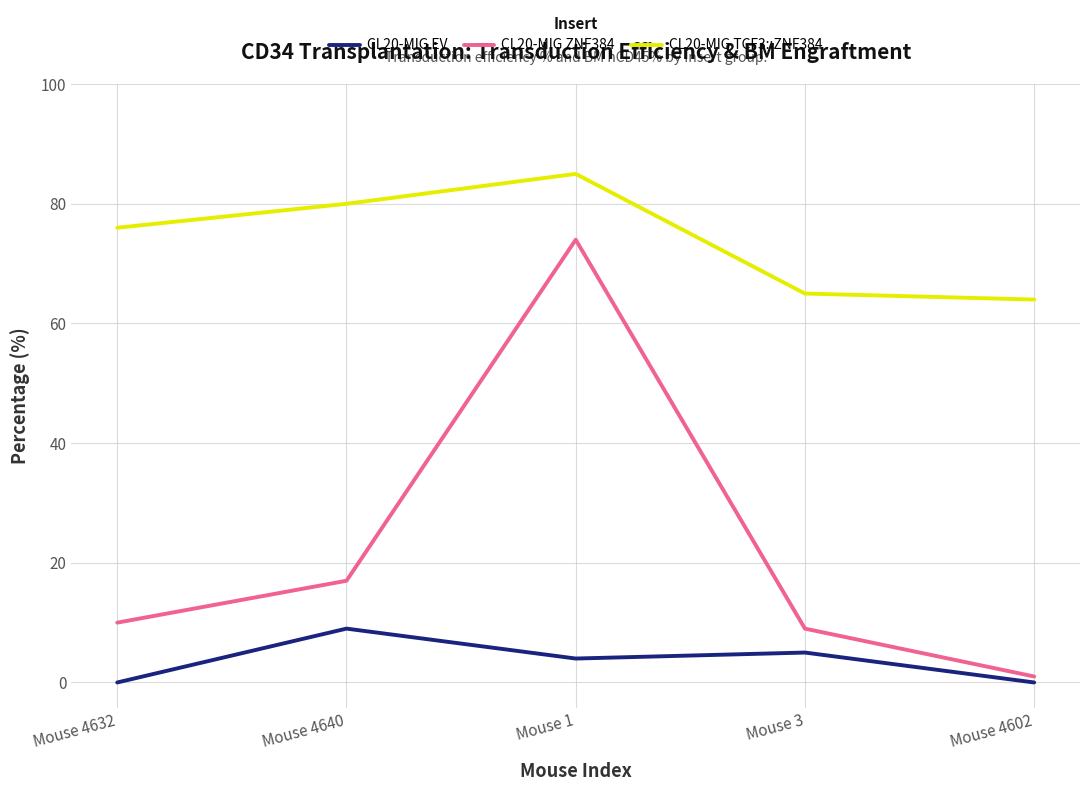

How many distinct data groups are displayed?

3